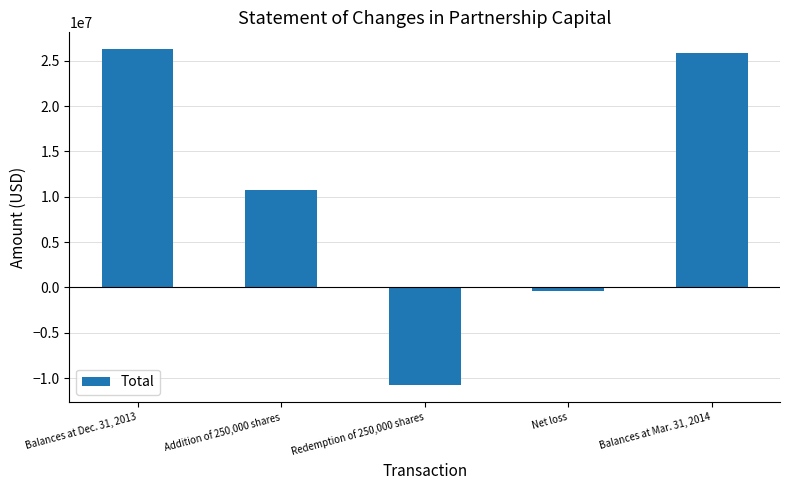

What is the value of the 3rd bar from the left?

-10762098